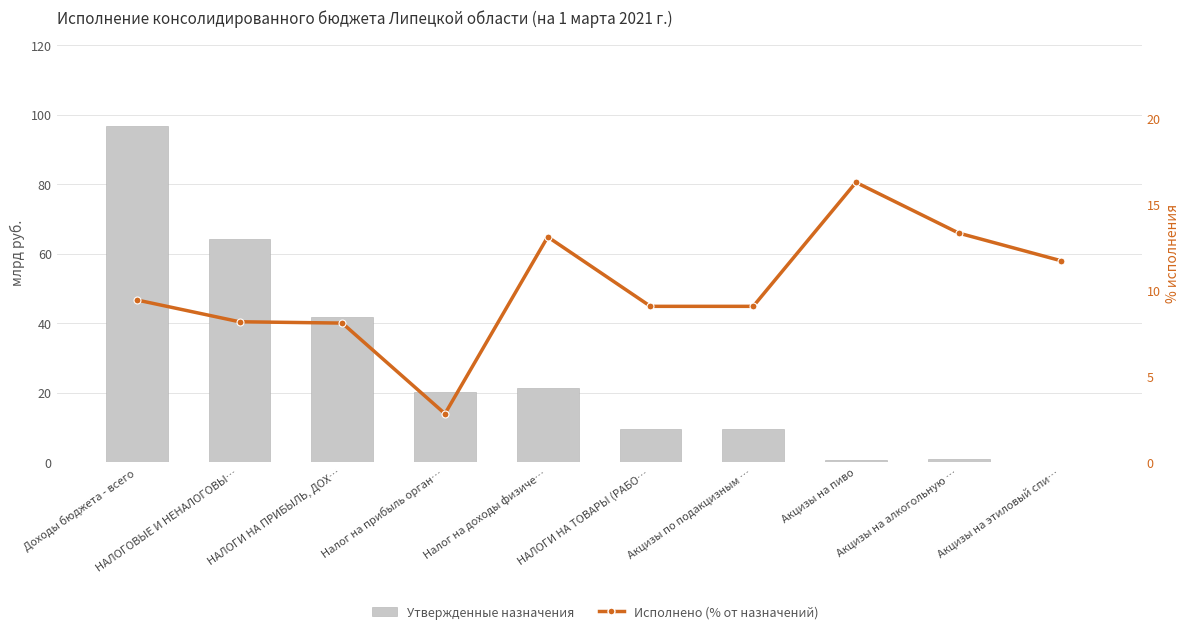

What is the value of the Утвержденные назначения (консолидированный бюджет) bar at the 5th from the left?

21.4